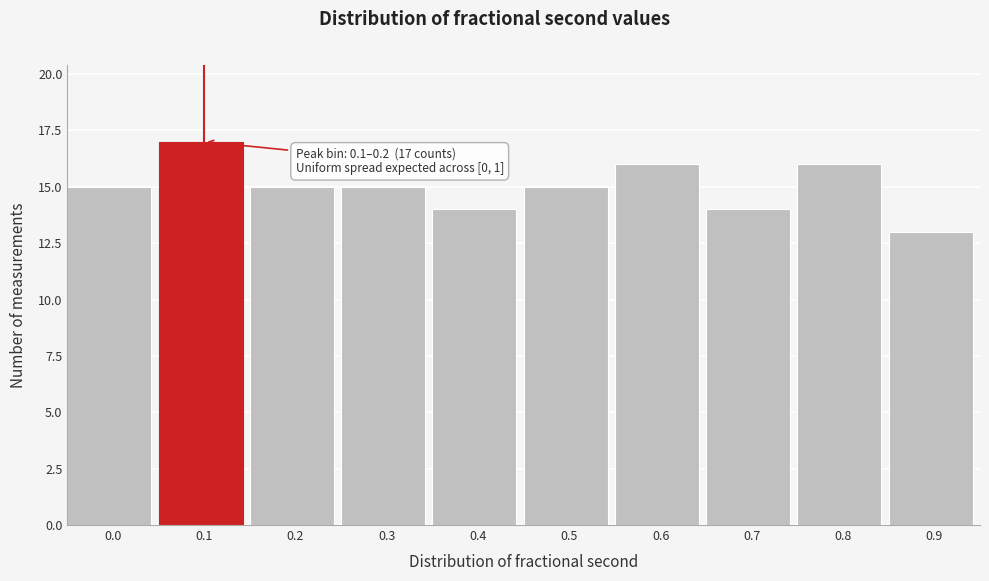

Reading left to right, transcribe all the data shown in this chart.

0.0=15	0.1=17	0.2=15	0.3=15	0.4=14	0.5=15	0.6=16	0.7=14	0.8=16	0.9=13